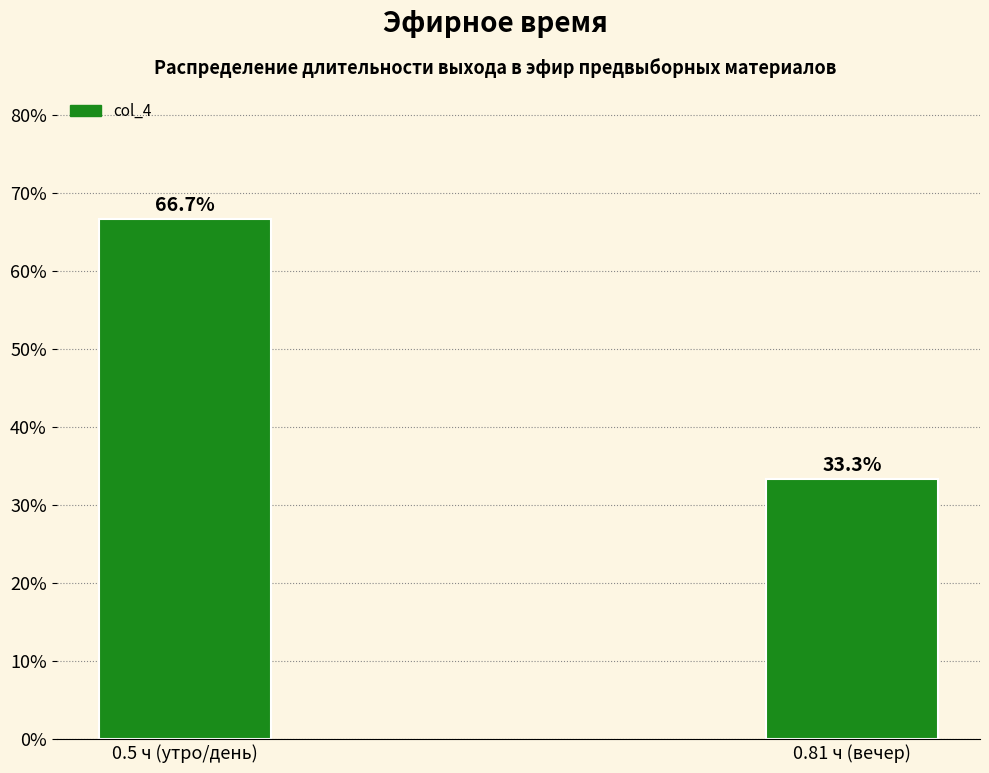

Reading right to left, list all the values displayed in this chart.

33.3	66.7